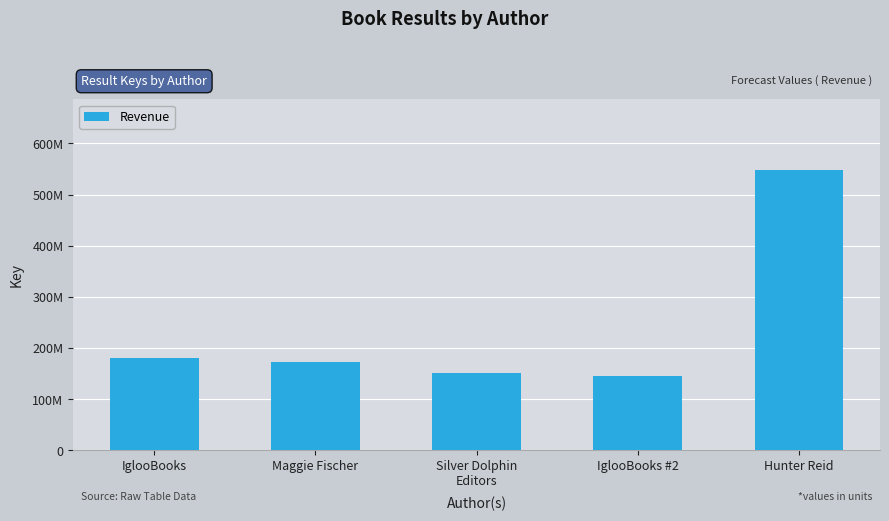

At which label is the value closest to 346688576?

IglooBooks